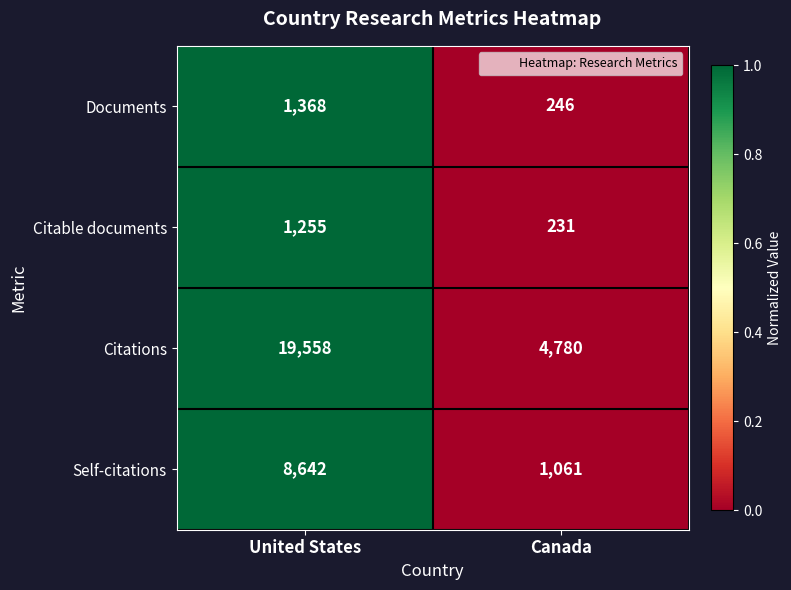

What is the approximate value of Citable documents at United States, to the nearest 10?

1260